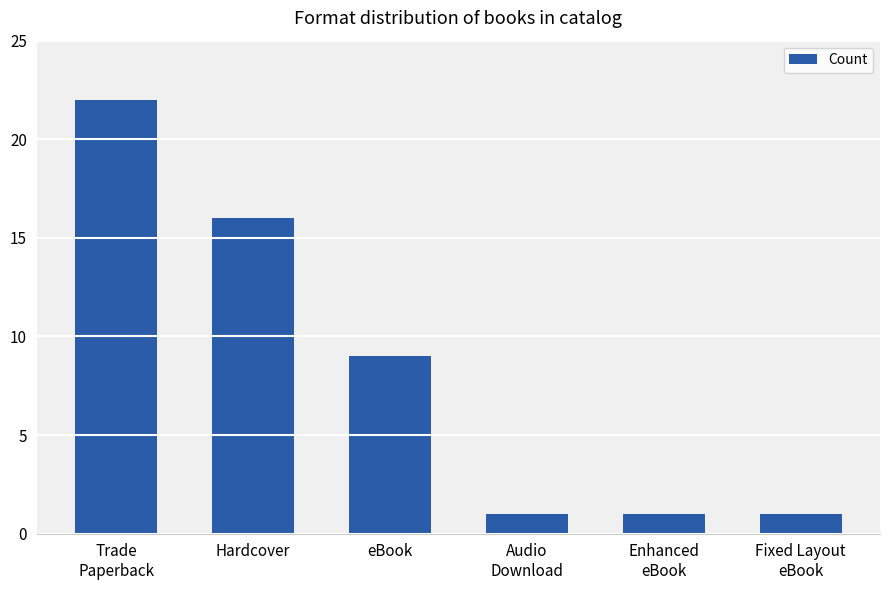

True or false: the data shows 15 at eBook.

False